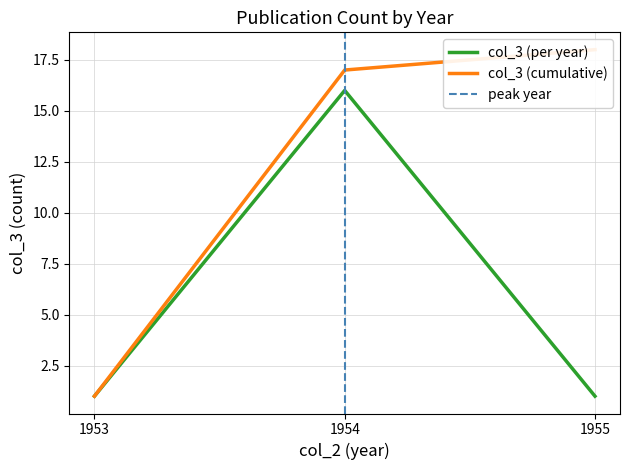

True or false: col_3 (per year) has a value of 16 at 1954.

True